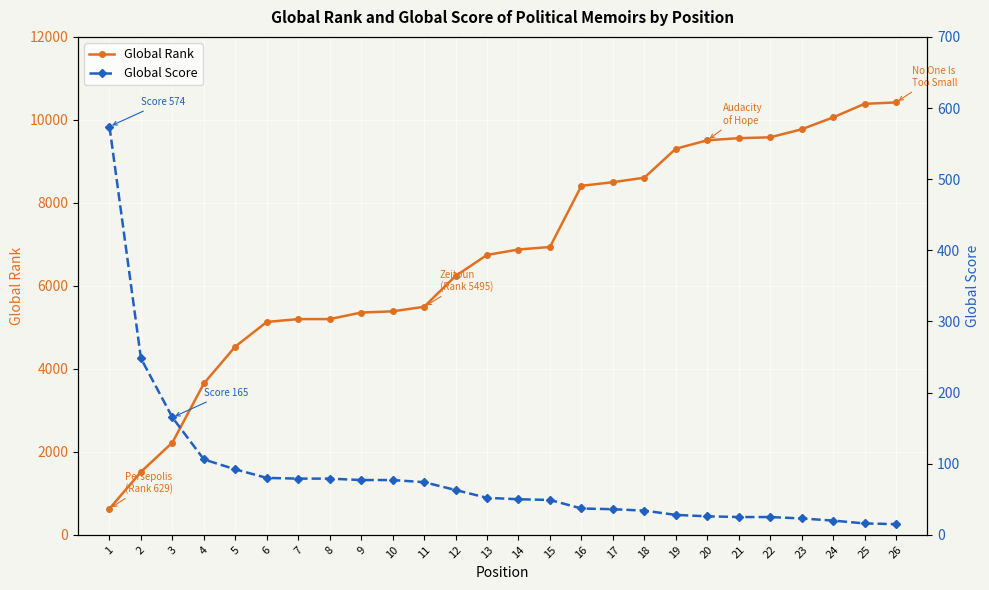

What is the difference between the highest and lowest values at 6?

5050